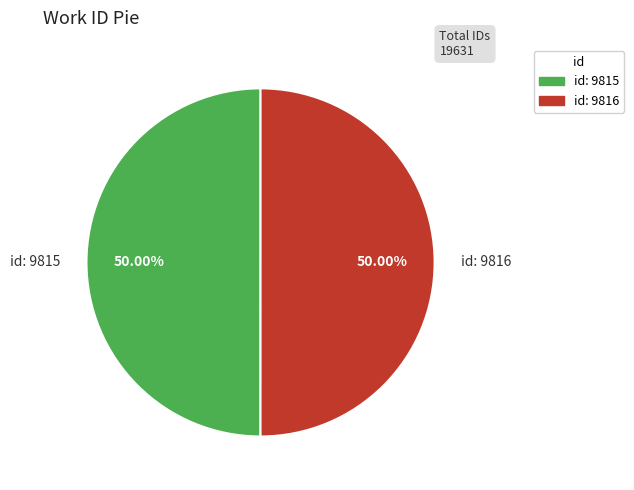

Is the sum of id: 9816 and id: 9815 greater than half?

Yes